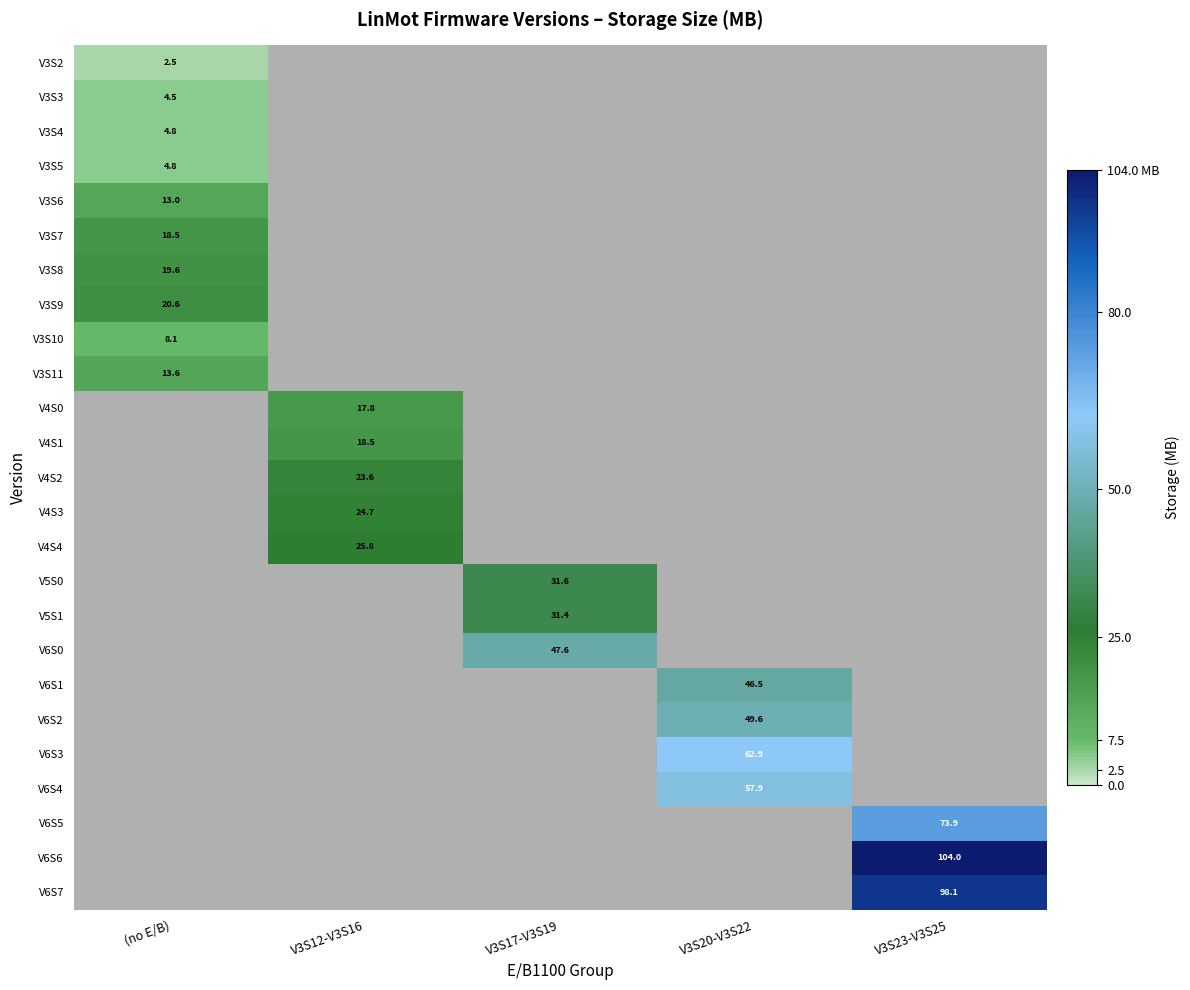

The V3S10 series shows 12.7 at (no E/B). True or false?

False